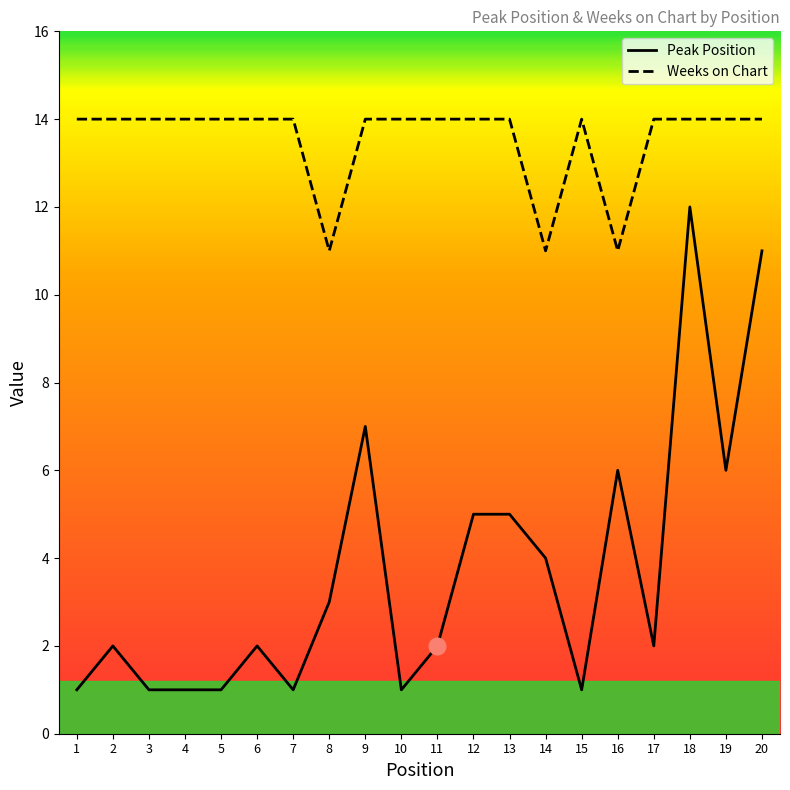

What is the approximate value of Peak Position at 20?

11